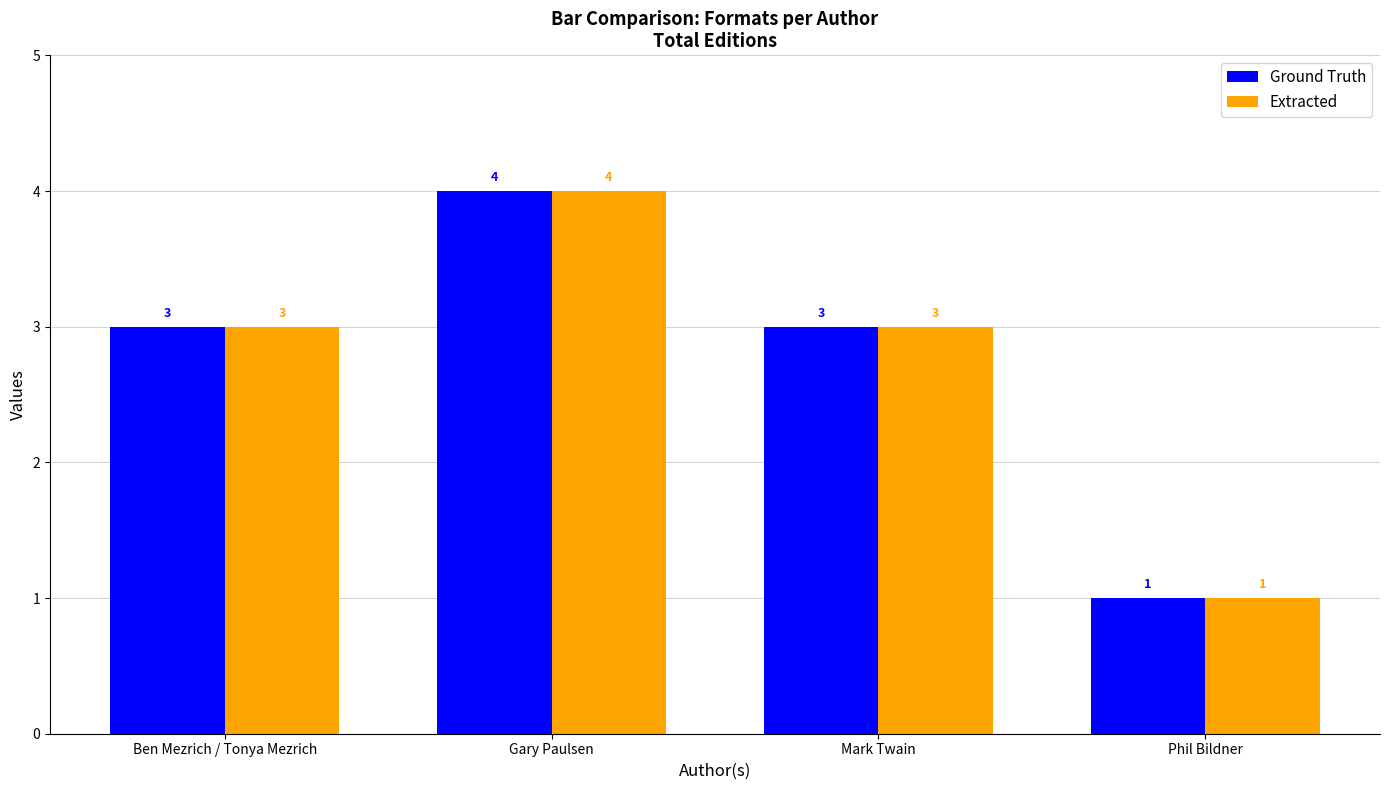

Which category has the highest value in the Ground Truth series?

Gary Paulsen